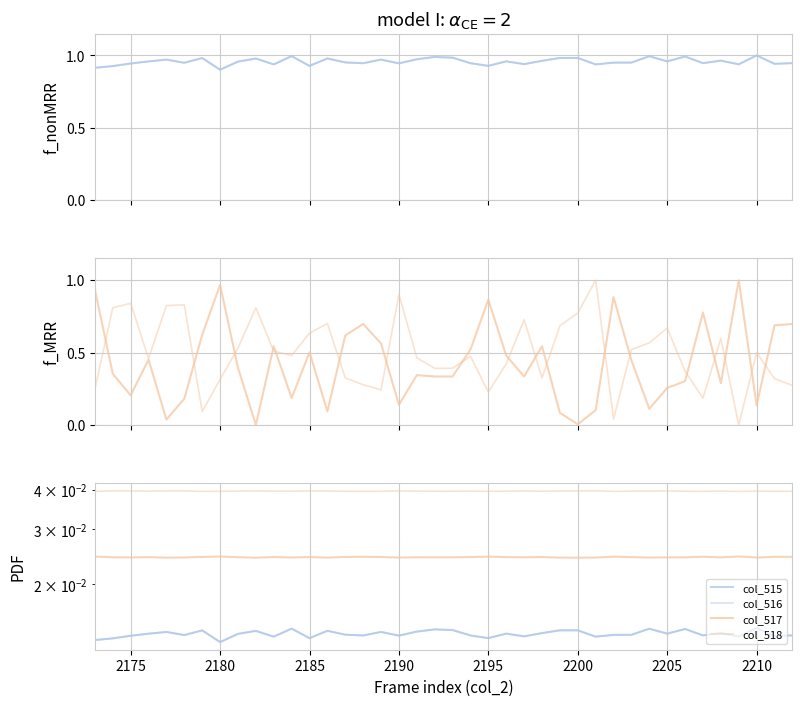

Rank the series by their maximum value, from highest to lowest.

col_518, col_517, col_515, col_516